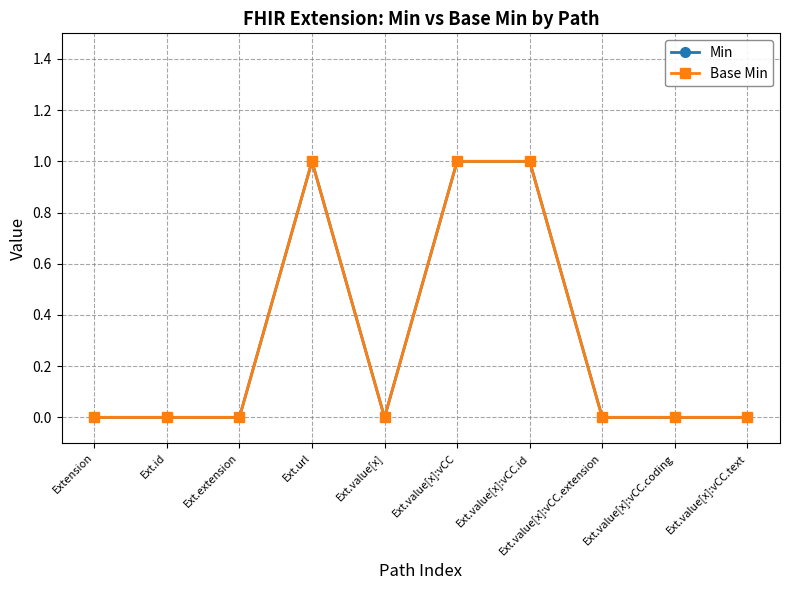

Between Ext.value[x]:vCC and Ext.value[x]:vCC.id, which is larger?

Ext.value[x]:vCC